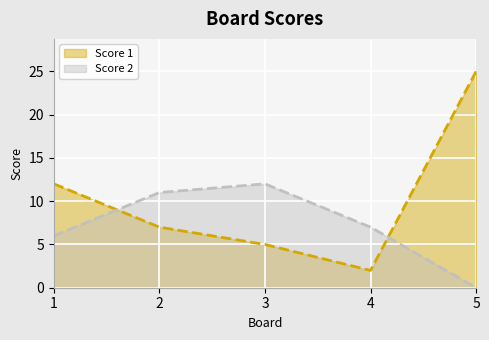

What is the value of the Score 1 point at the 4th from the left?

2